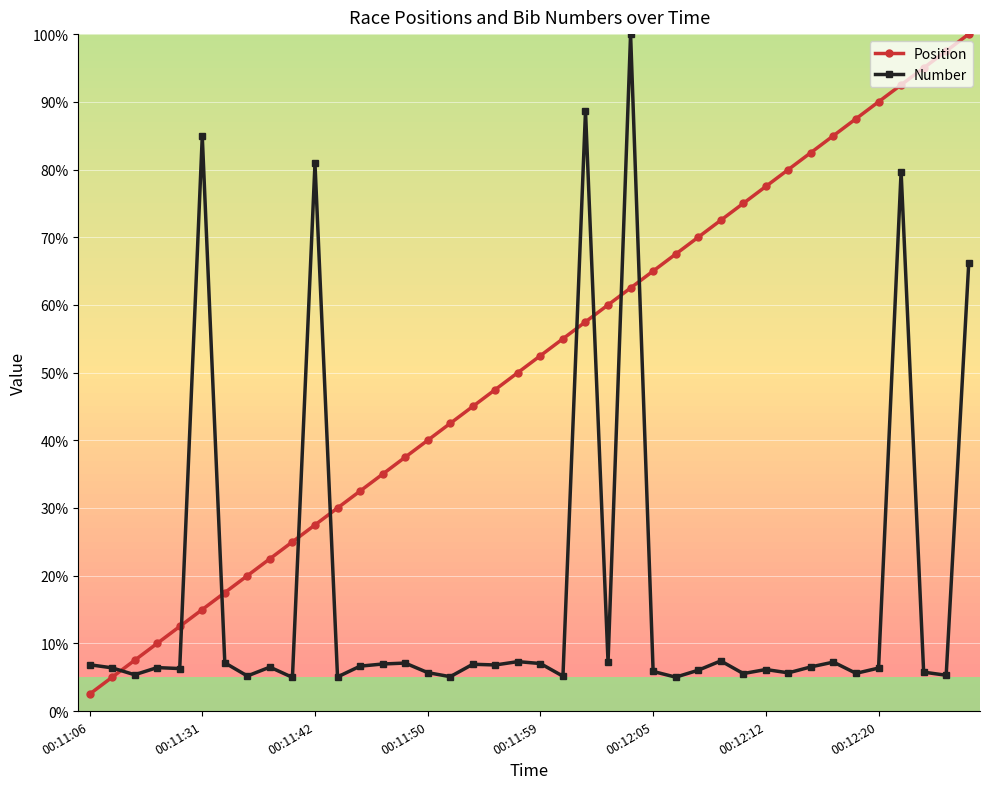

Which series has the largest total across all categories?

Position